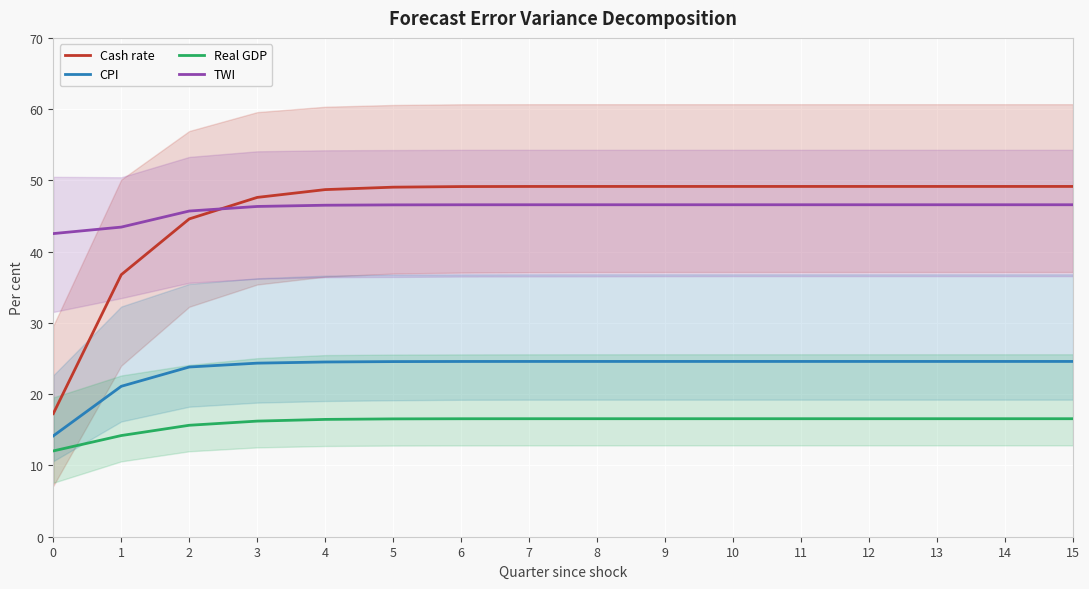

What is the total value across all series at 10?

136.9